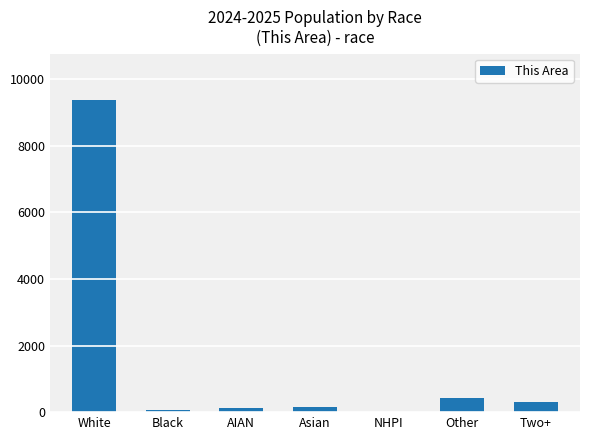

What is the maximum value shown in the chart?

9365